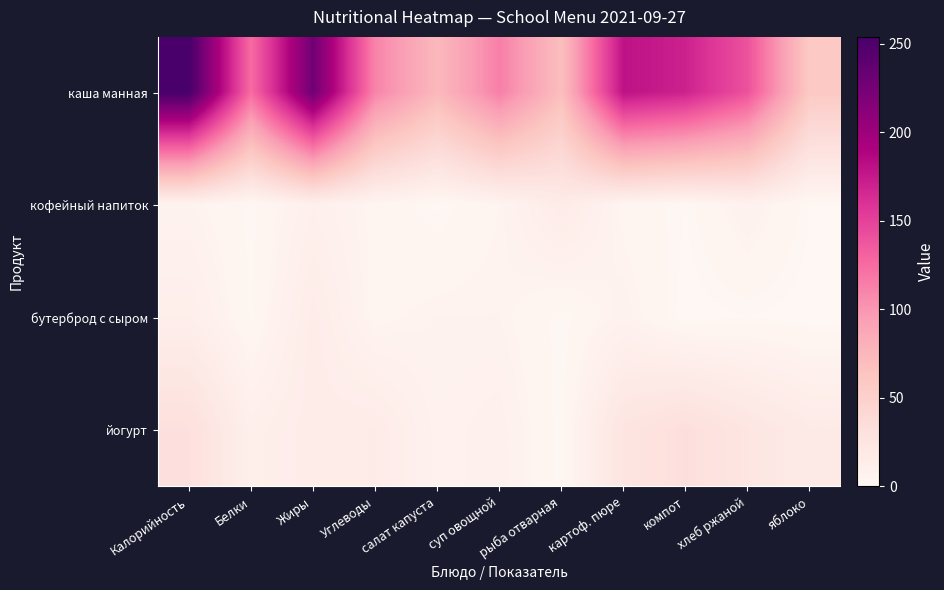

Which has a higher value, салат капуста or картоф. пюре?

картоф. пюре